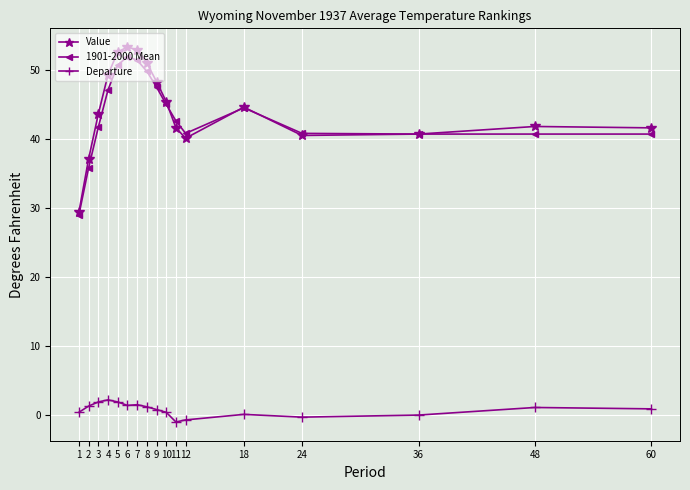

Rank the series by their maximum value, from lowest to highest.

Departure, 1901-2000 Mean, Value